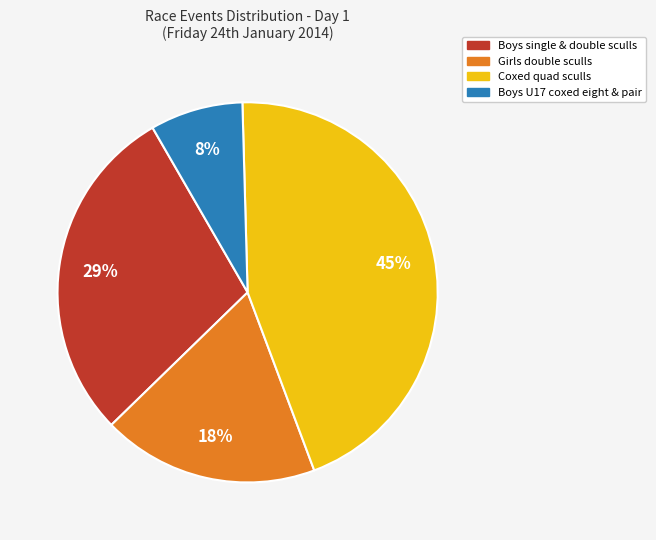

To the nearest percent, what is the average slice percentage?

25%